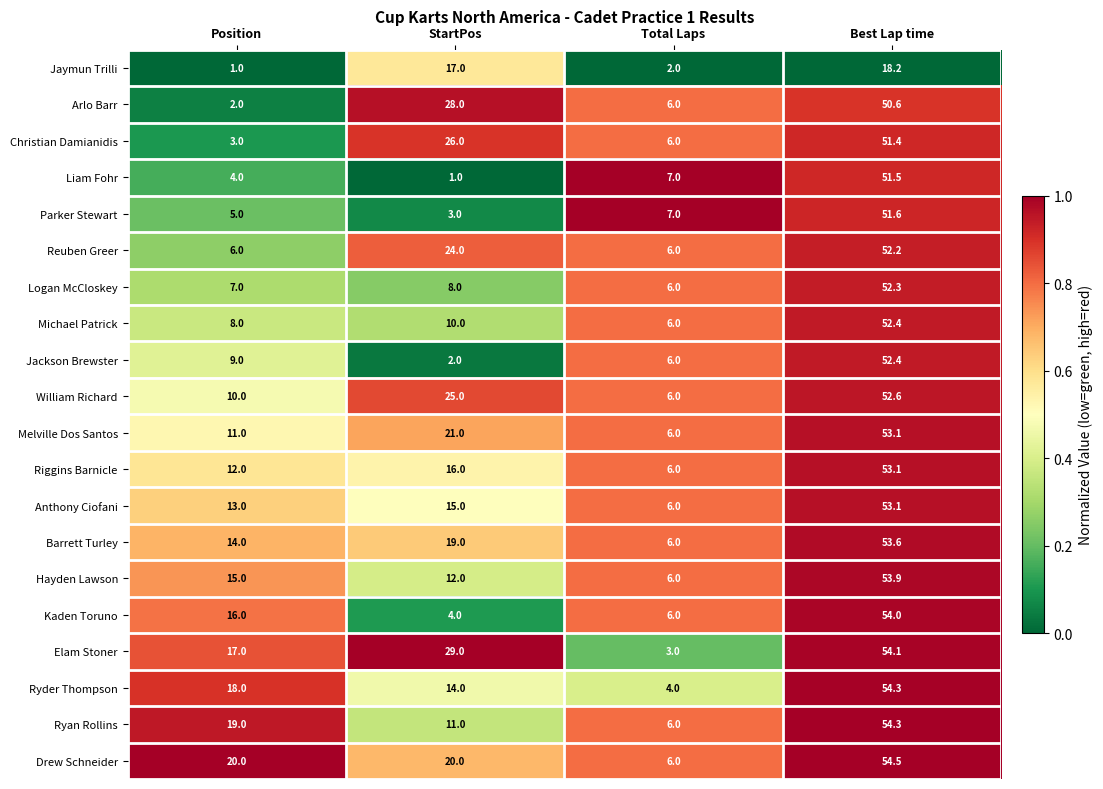

What is the average value of the Drew Schneider series?

25.1